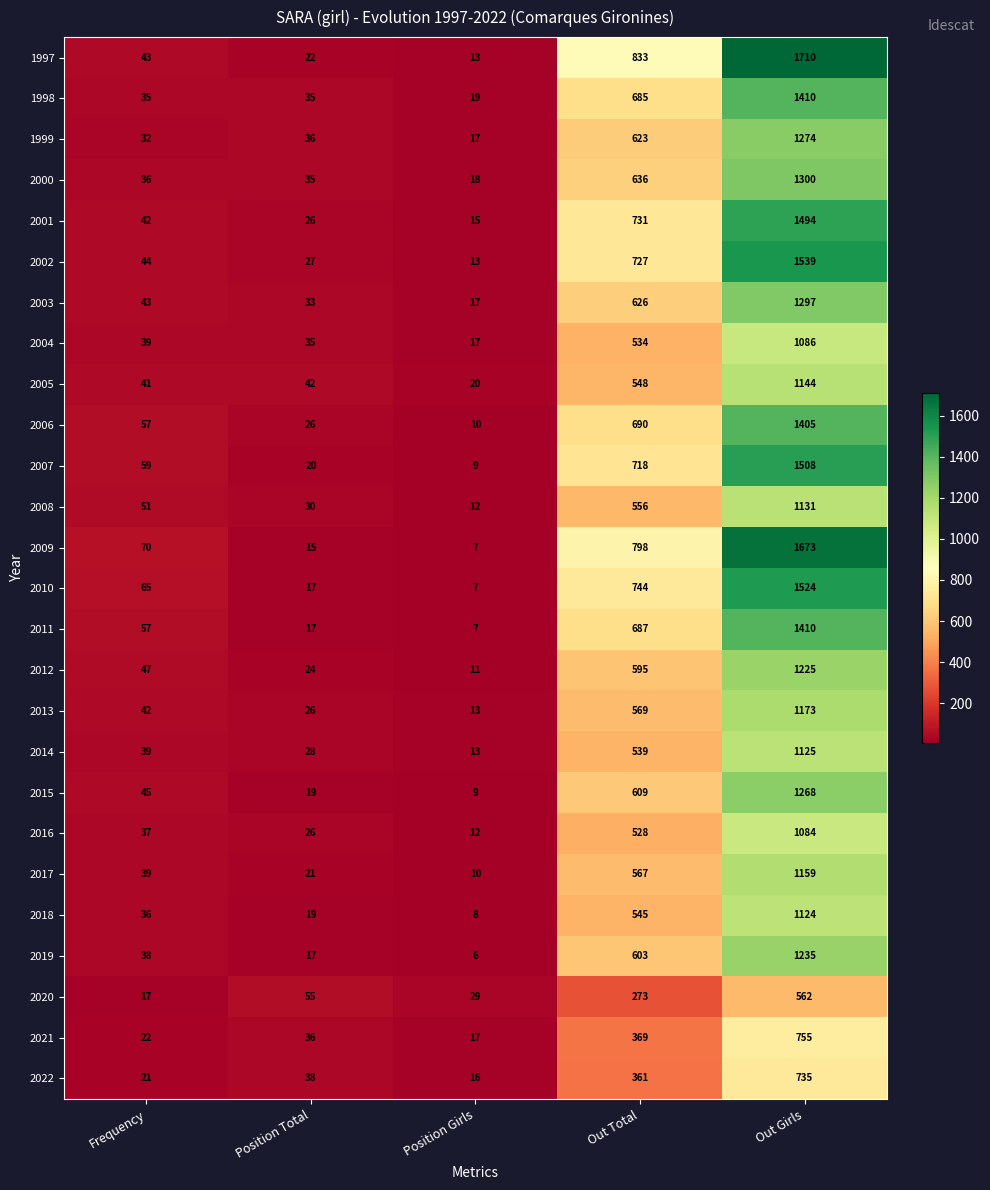

What is the sum of the 1998 values at Frequency and Out Total?

720